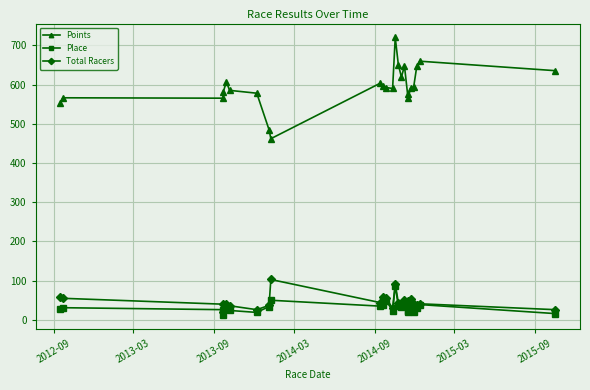

Rank the series by their maximum value, from lowest to highest.

Place, Total Racers, Points